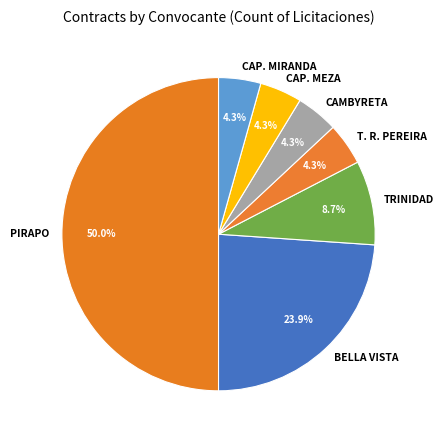

How many slices are in this pie chart?

7